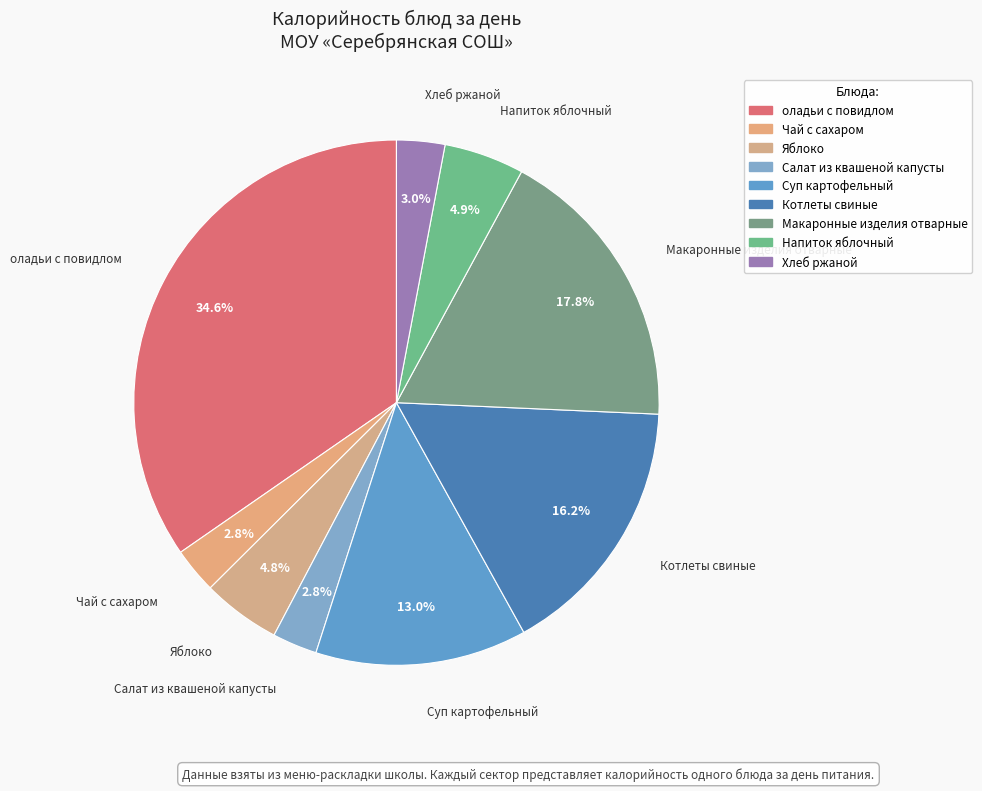

What is the change in value from Салат из квашеной капусты to Макаронные изделия отварные?

+212.8